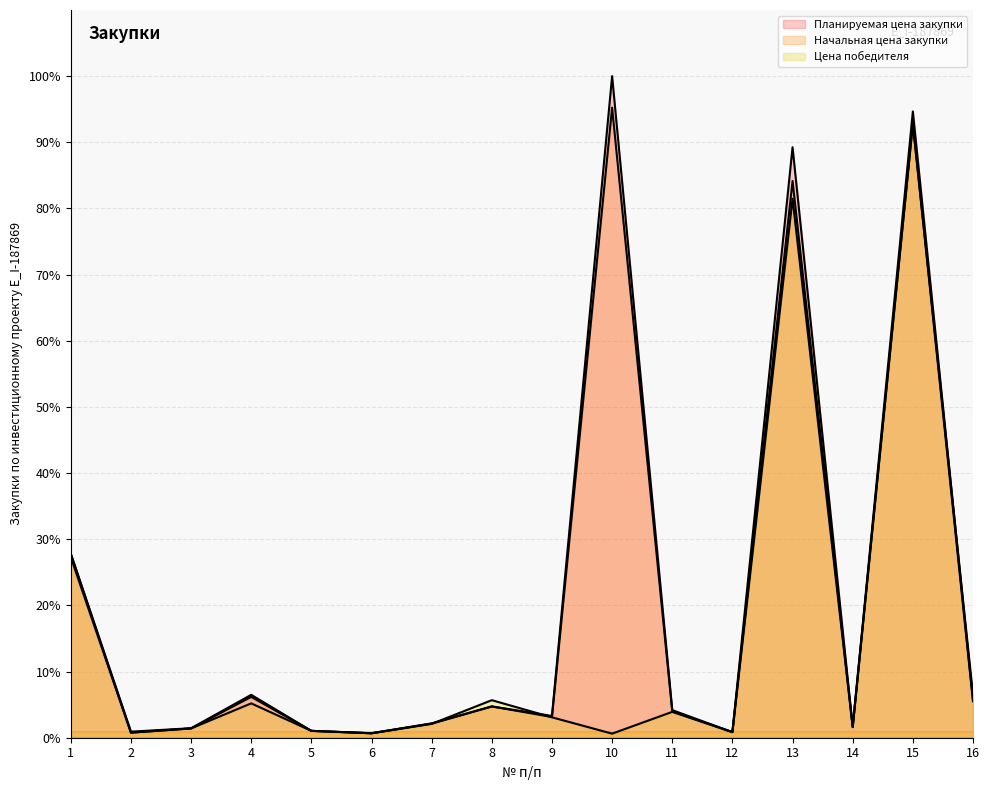

How many data points in Цена победителя are less than 3?

8